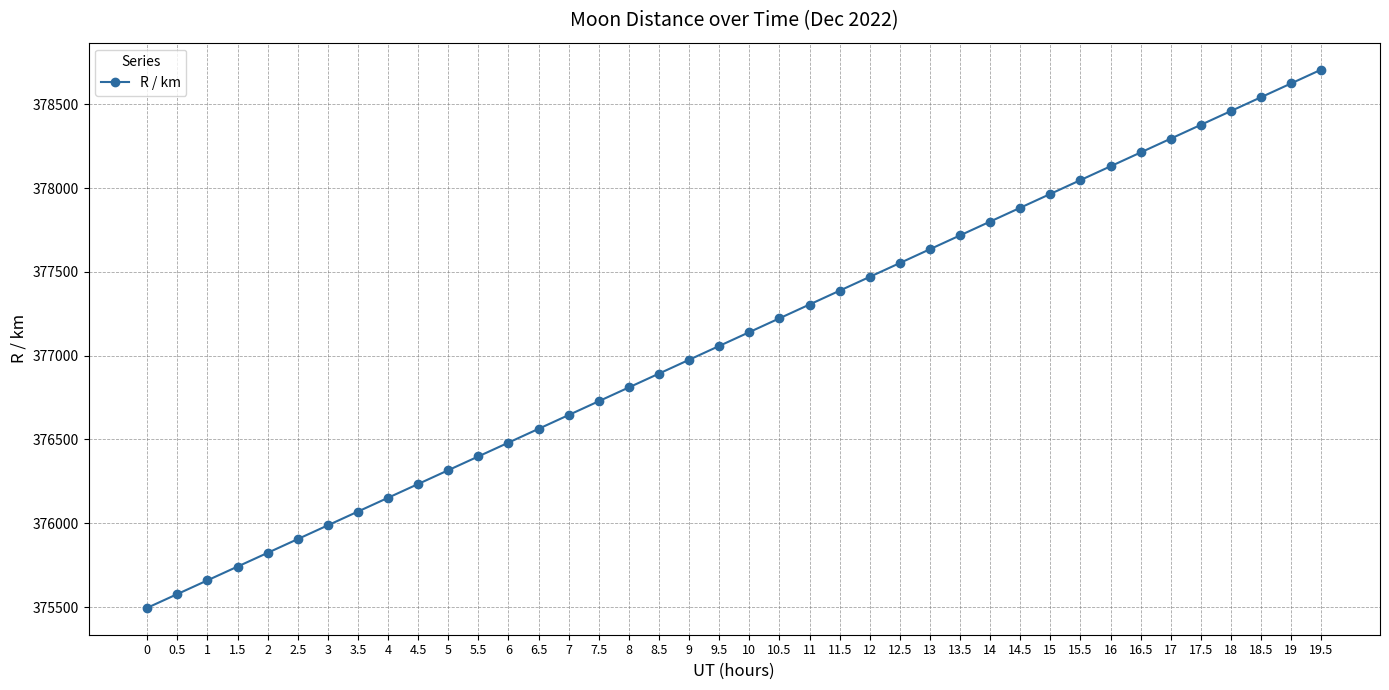

Which has a higher value, 11.5 or 3?

11.5